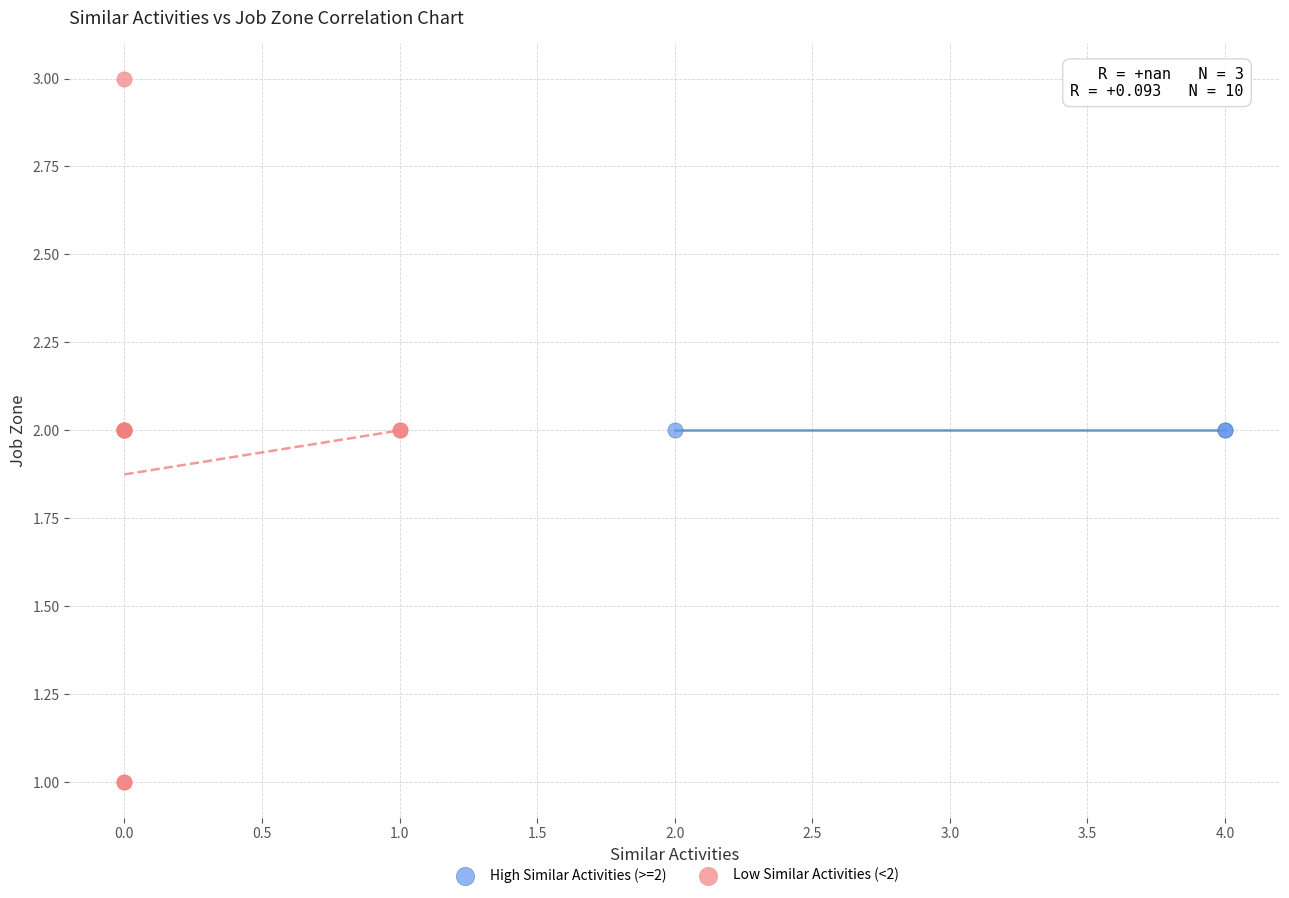

What are all the series names shown in the legend?

High Similar Activities (>=2), Low Similar Activities (<2)